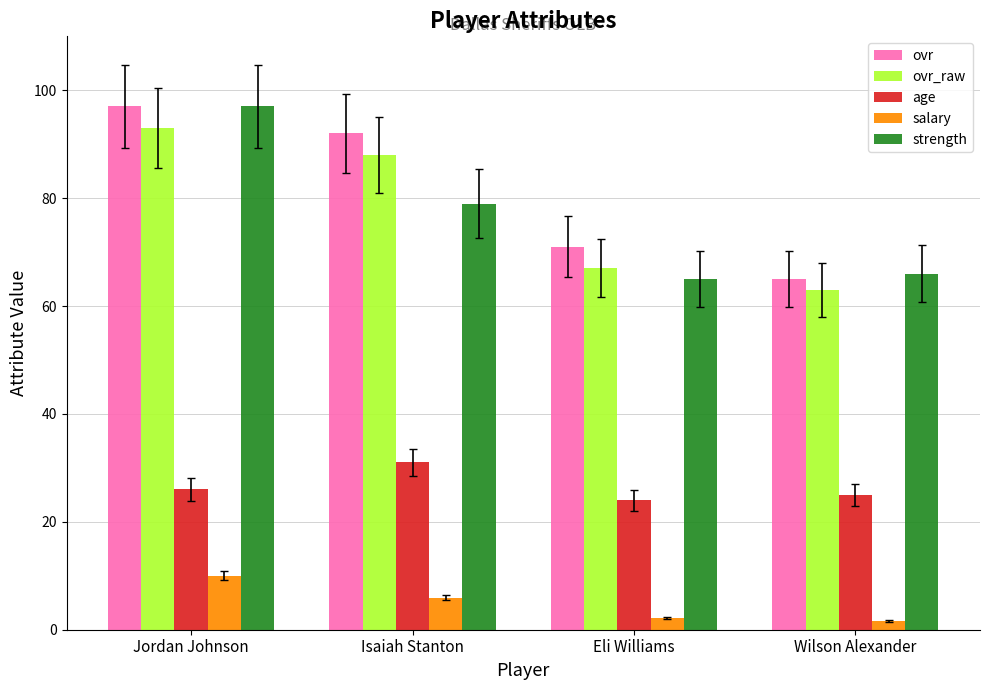

How many groups of bars are there?

4